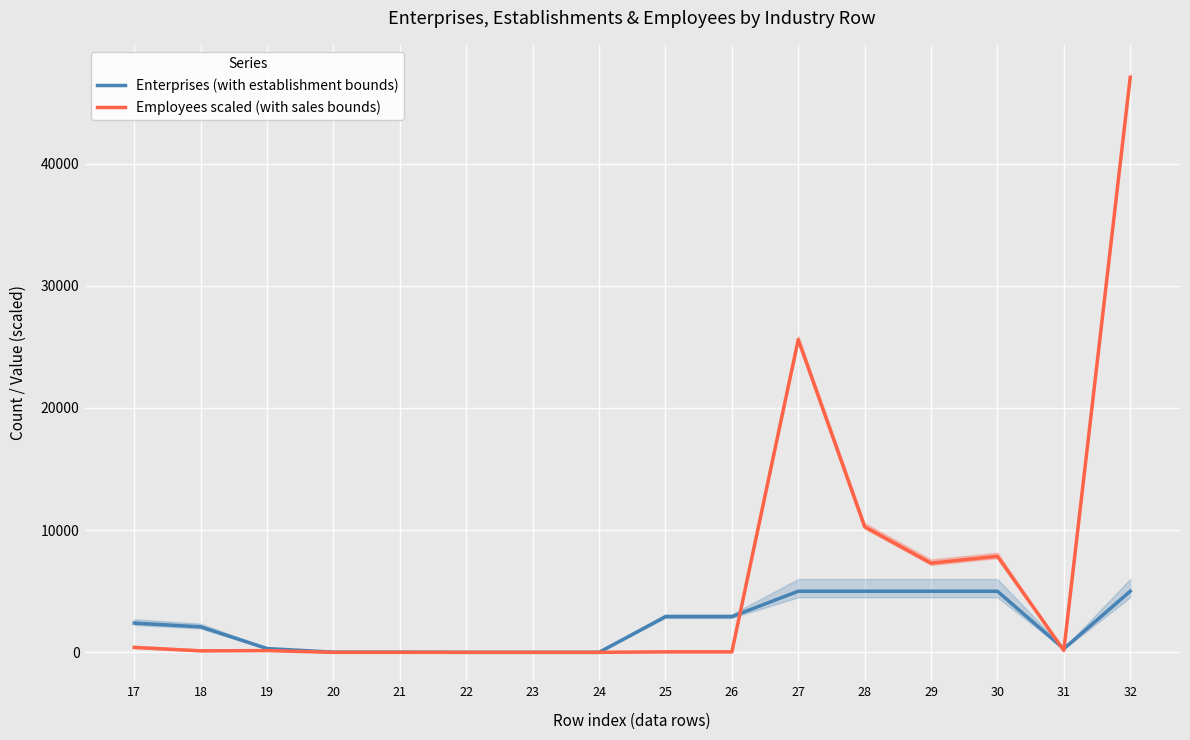

At which label does Employees scaled (with sales bounds) reach its peak?

32